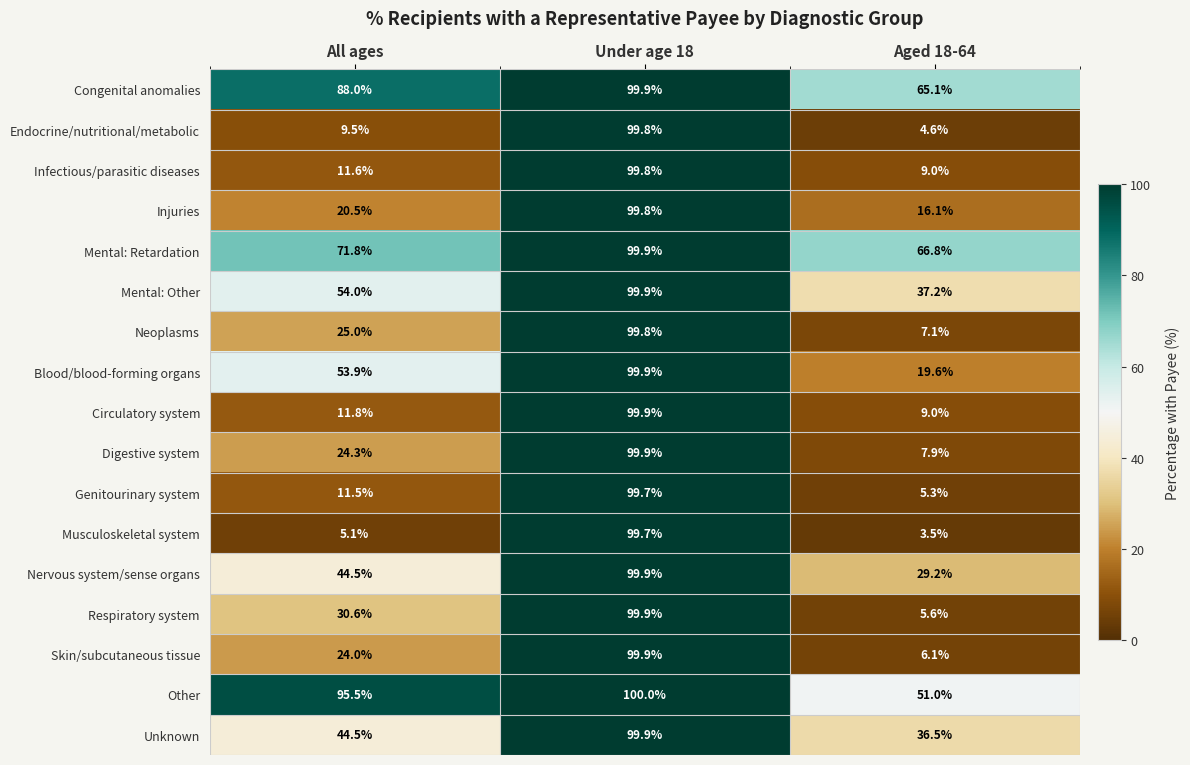

The Neoplasms series shows 99.8 at Under age 18. True or false?

True